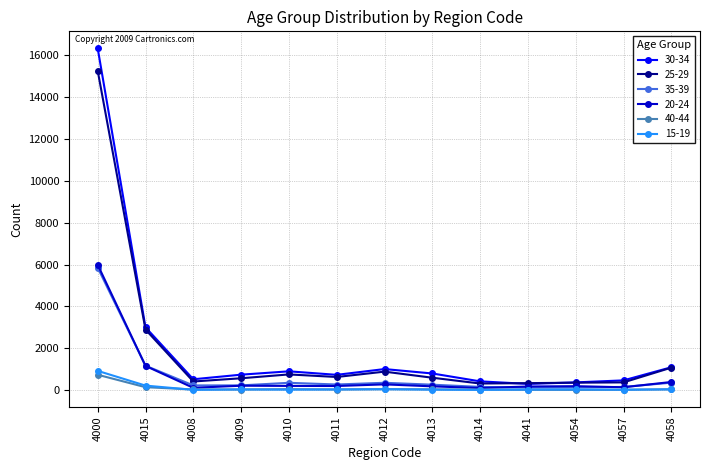

Is it true that 40-44 equals 48 at 4012?

True